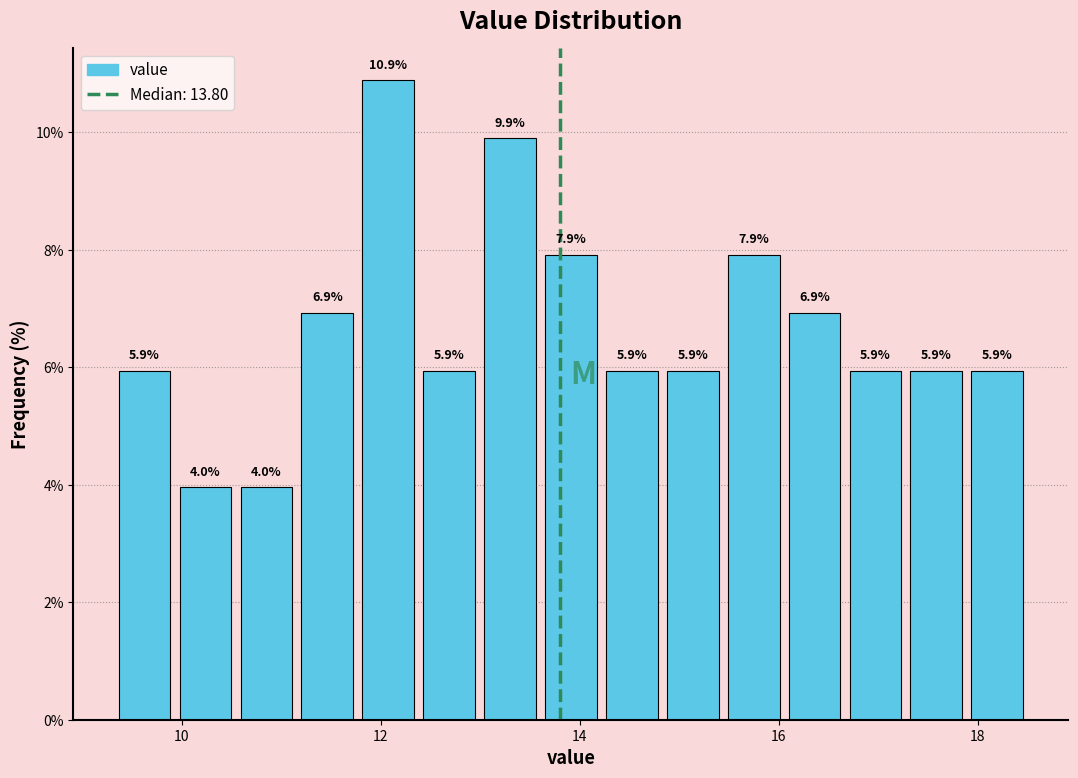

Read against the x-axis, roughly where is the centre of the tallest bar?

12.0